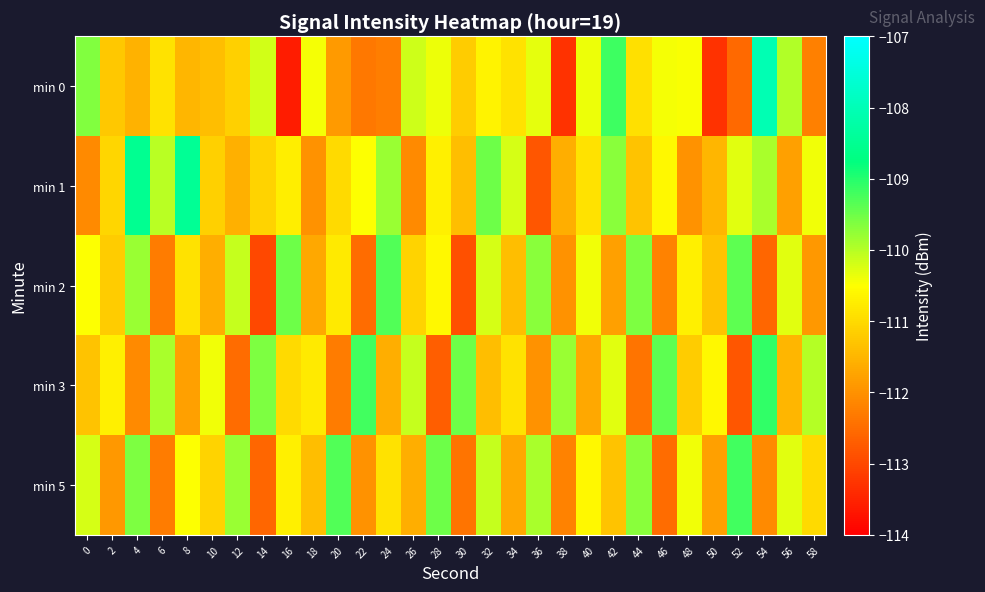

Which has a higher value, 50 or 44?

44